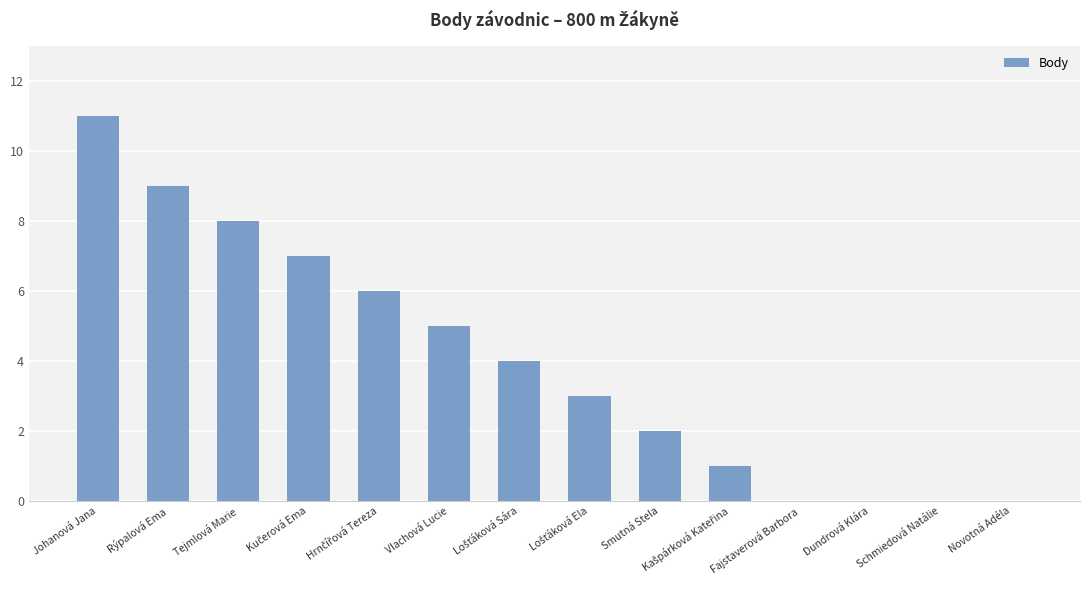

Which has a higher value, Johanová Jana or Novotná Adéla?

Johanová Jana